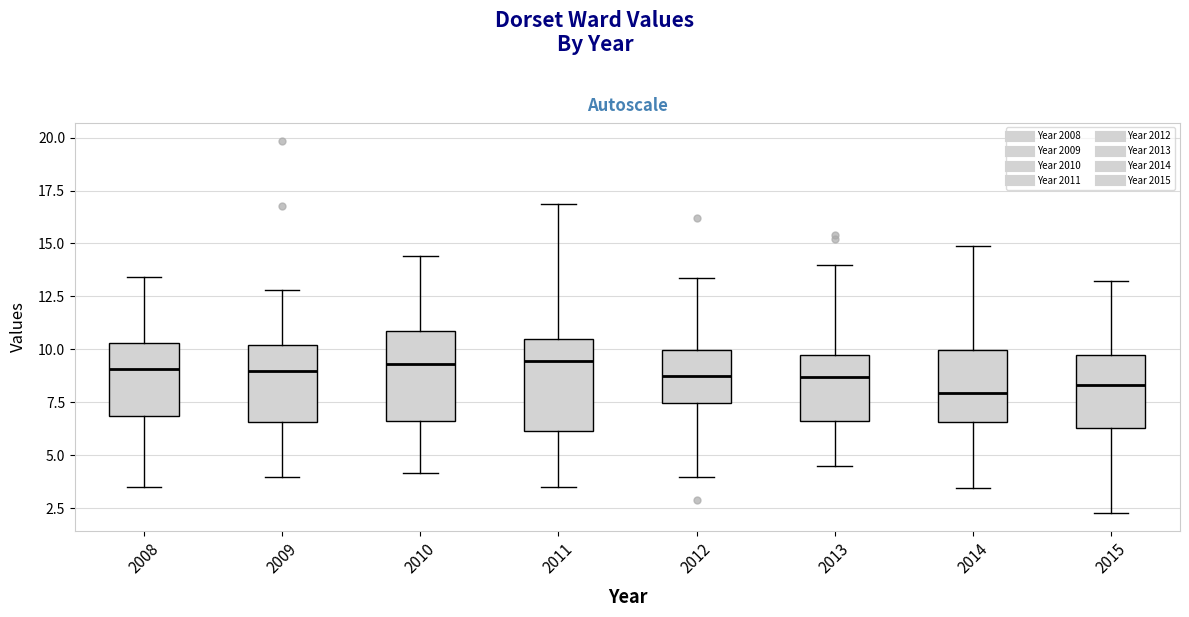

Where is the upper edge of the box at x = 2012 on the y-axis? The values are not printed on the chart, so give them approximately, as read against the axis.

10.0